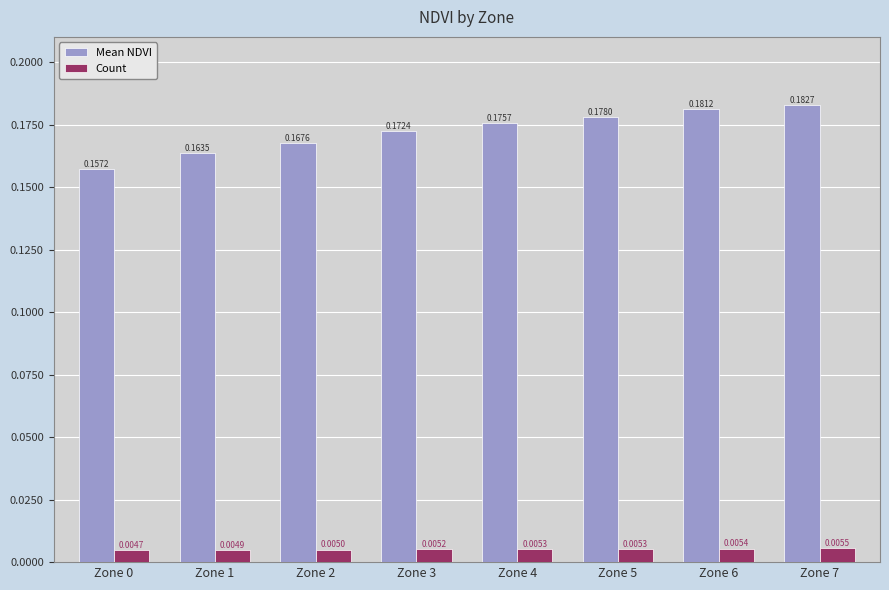

At Zone 5, list the series in order from smallest to largest.

Count, Mean NDVI